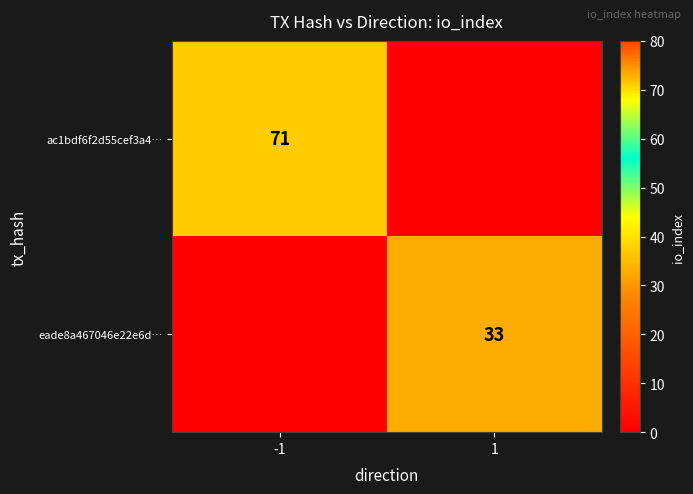

The value of eade8a467046e22e6d… at 1 is 33. True or false?

True